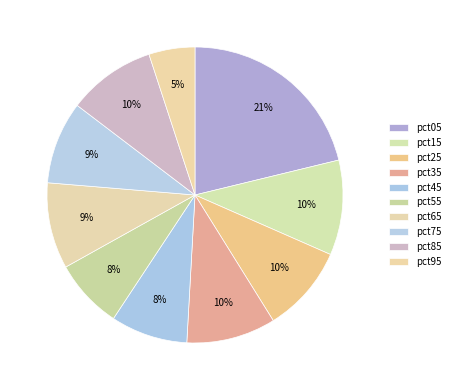

The pct25 slice represents 10% of the pie. True or false?

True